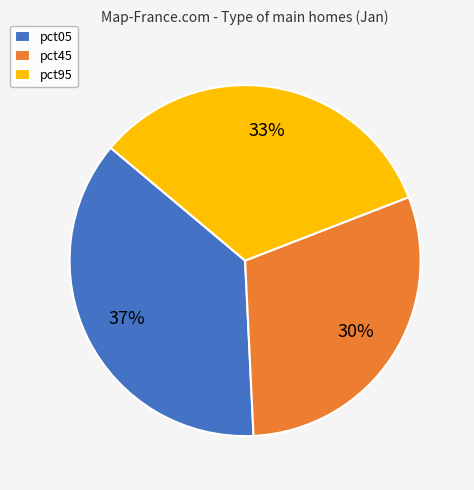

Rank the categories by value from lowest to highest.

pct45, pct95, pct05